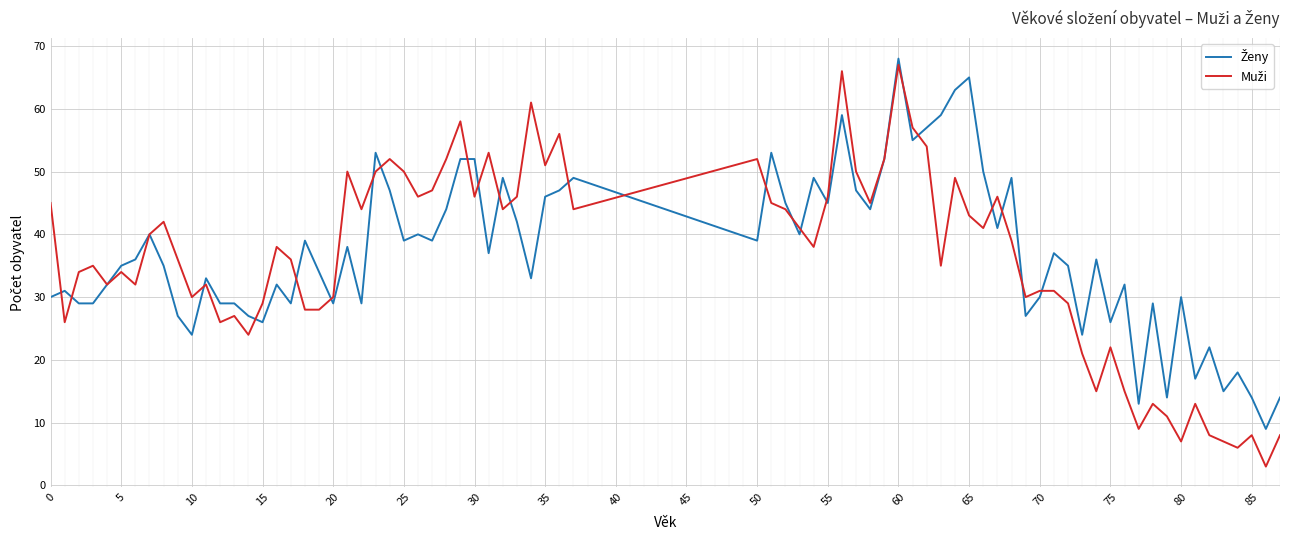

What is the greatest value displayed?

68